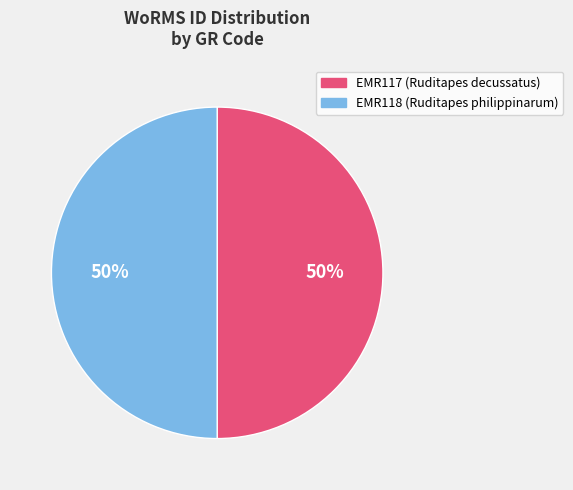

Is the sum of EMR118 and EMR117 greater than half?

Yes